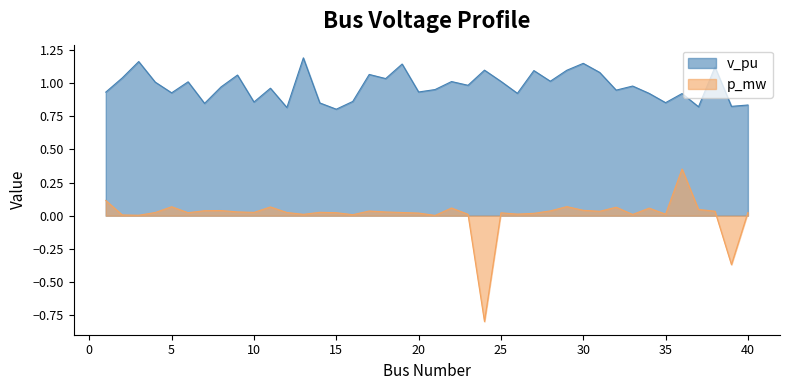

In v_pu, how many points are lower than both neighbors (excluding endpoints)?

14